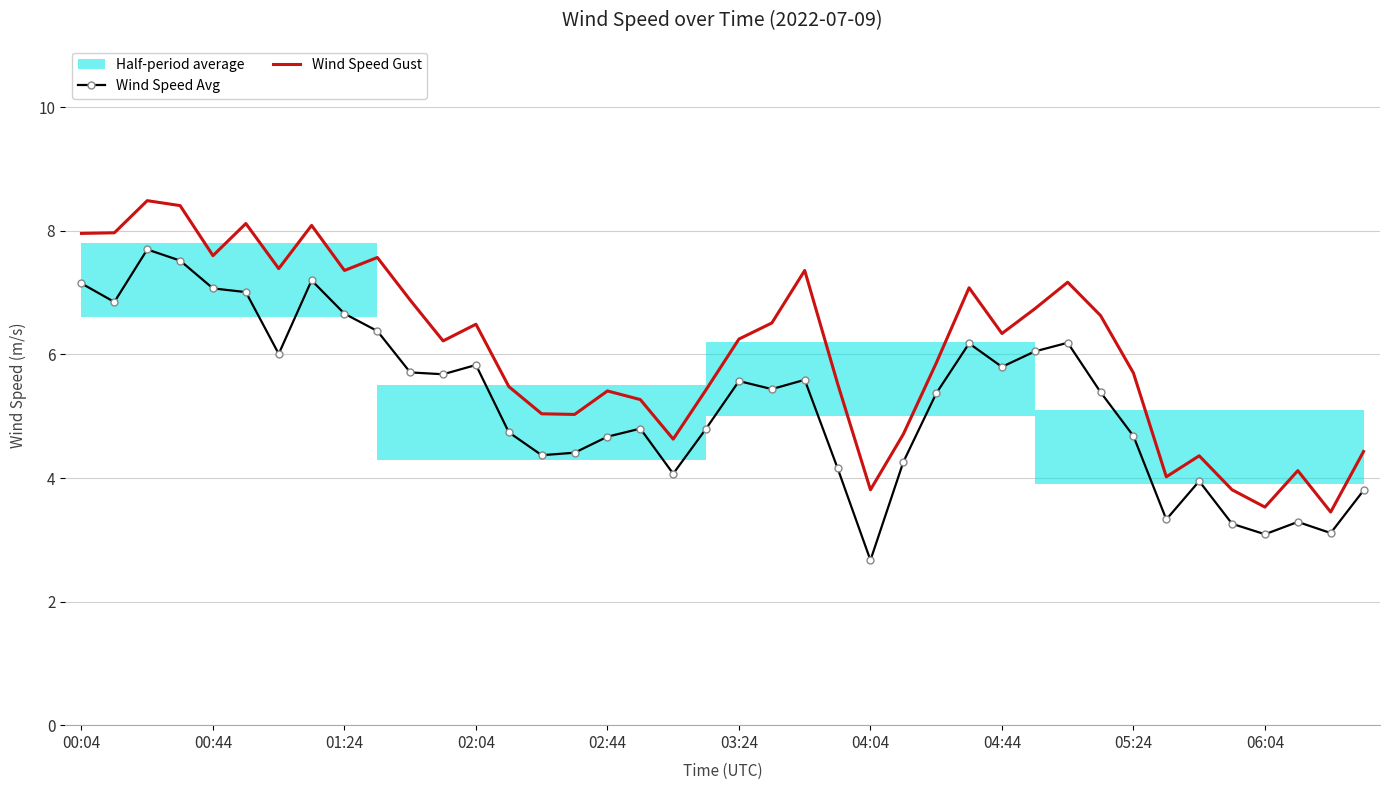

True or false: Wind Speed Gust and Wind Speed Avg cross at least once.

False